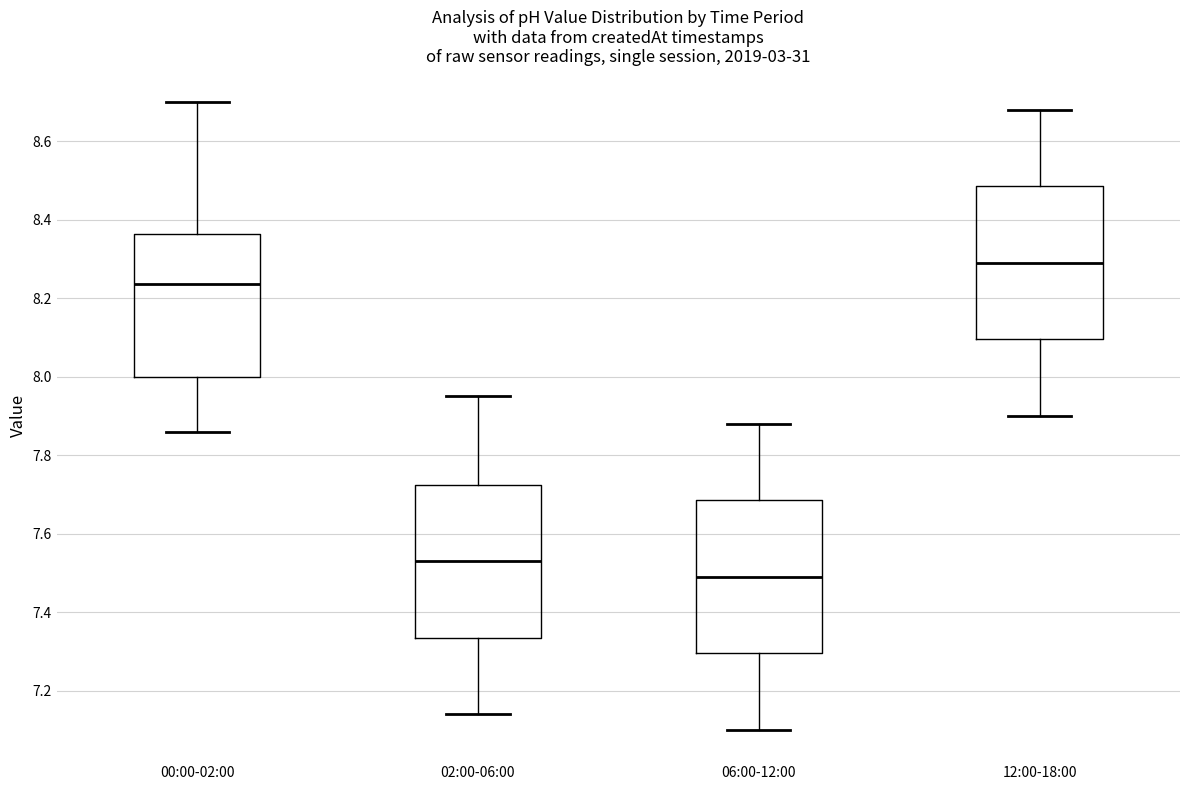

Where is the lower edge of the box for 02:00-06:00 on the y-axis? The values are not printed on the chart, so give them approximately, as read against the axis.

7.34